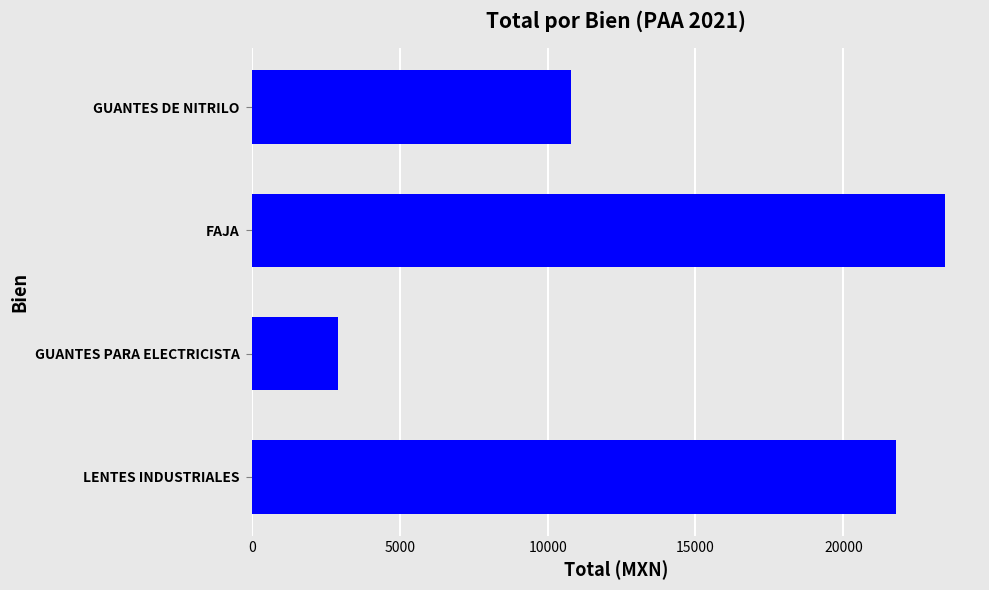

True or false: the data shows 2925.8 at GUANTES PARA ELECTRICISTA.

True